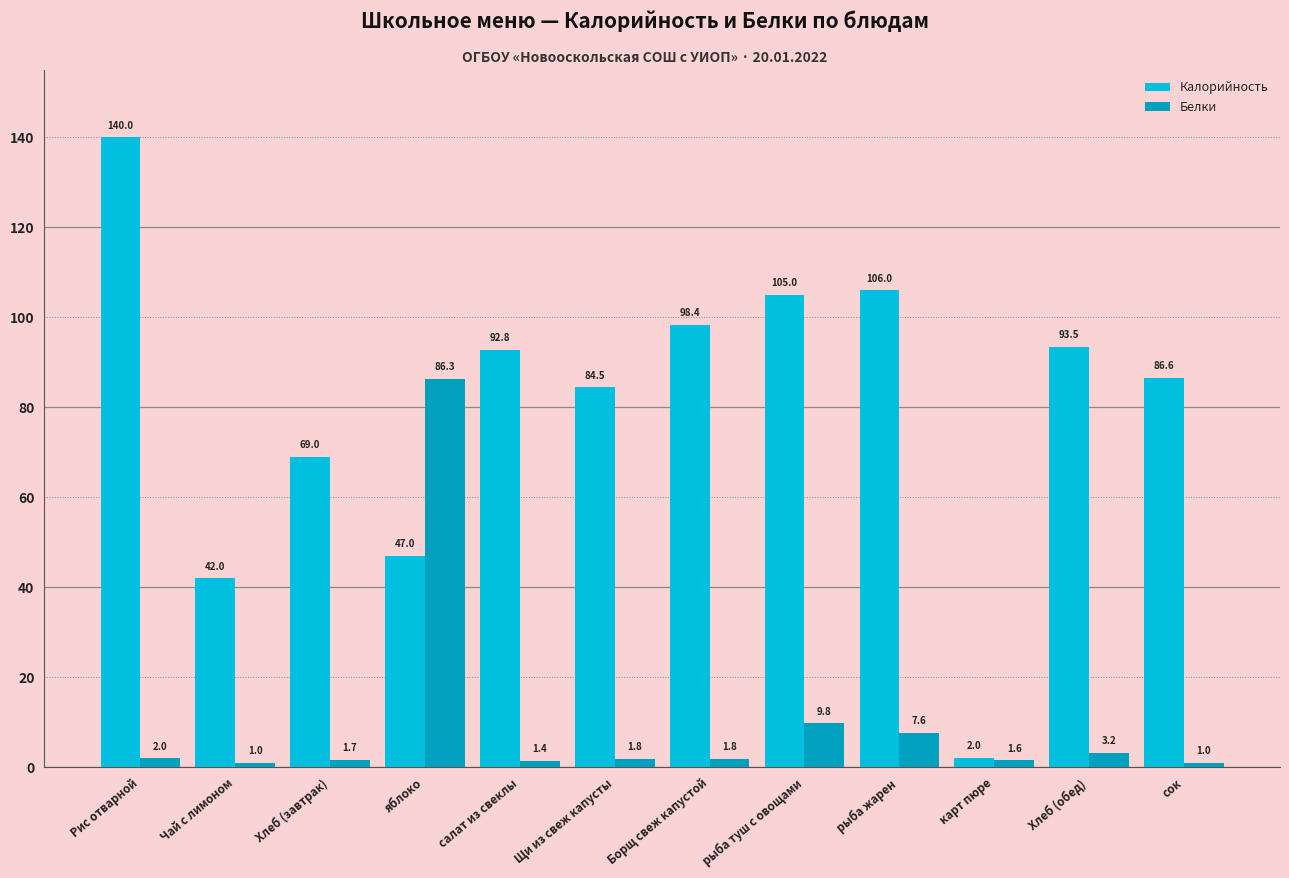

Are the bars grouped side by side (vs. stacked)?

Yes